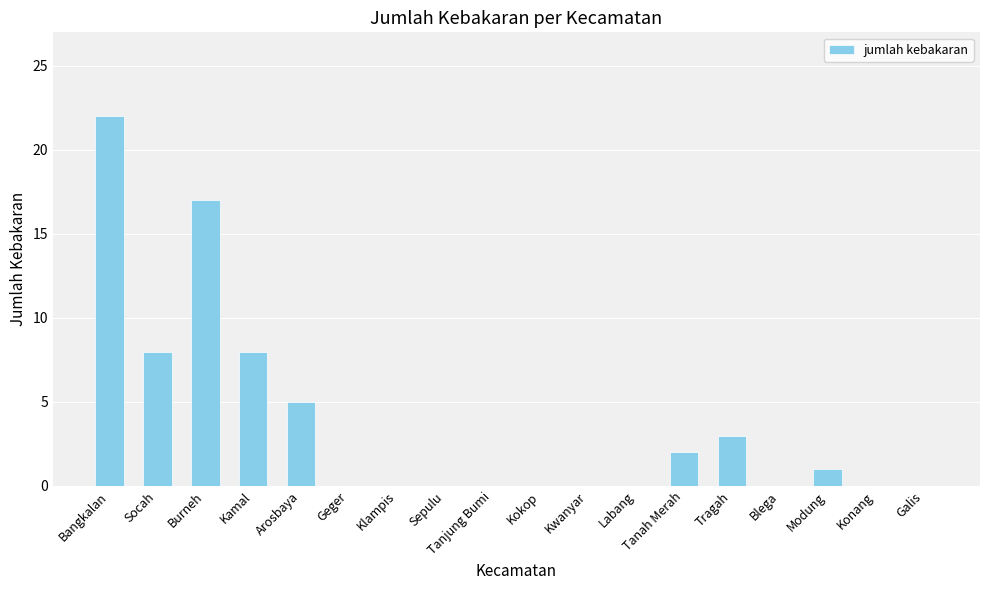

Are the bars horizontal?

No